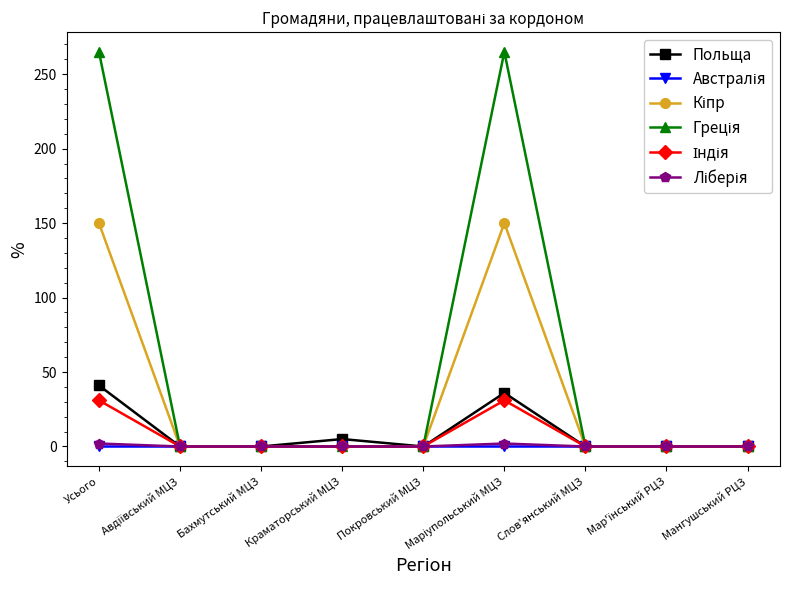

What is the maximum value shown in the chart?

265